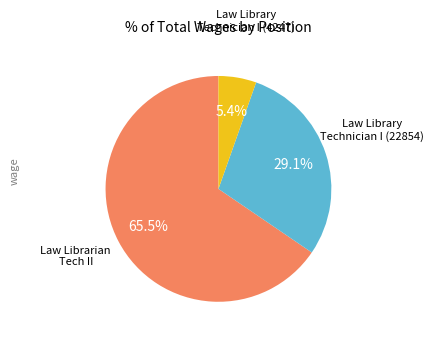

To the nearest percent, what is the average slice percentage?

33%